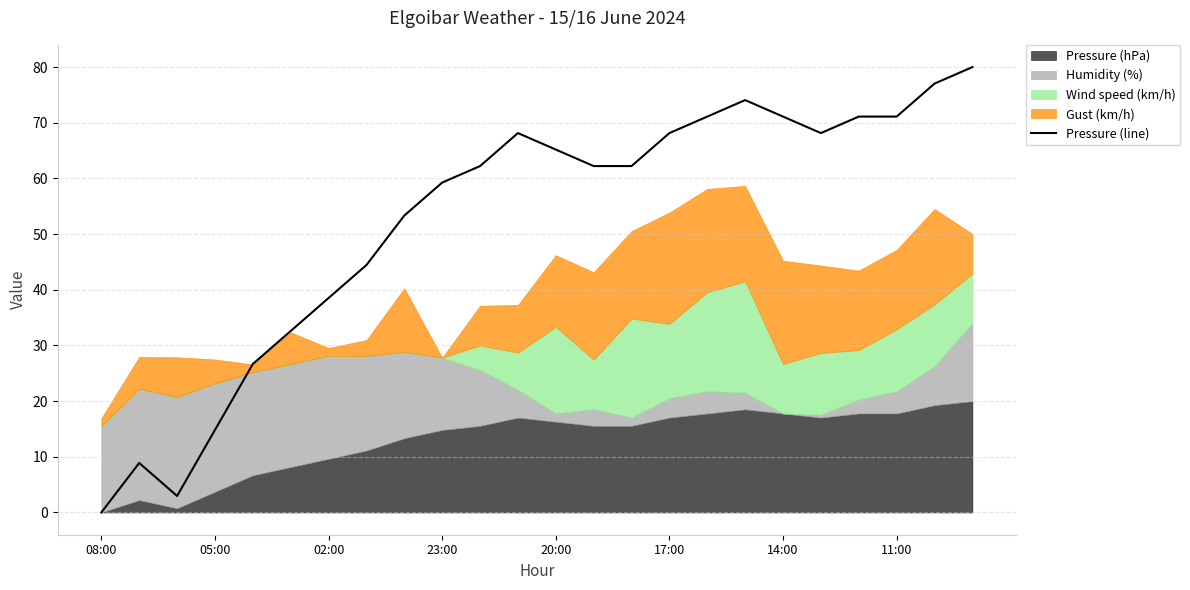

How many values are below 62?

10